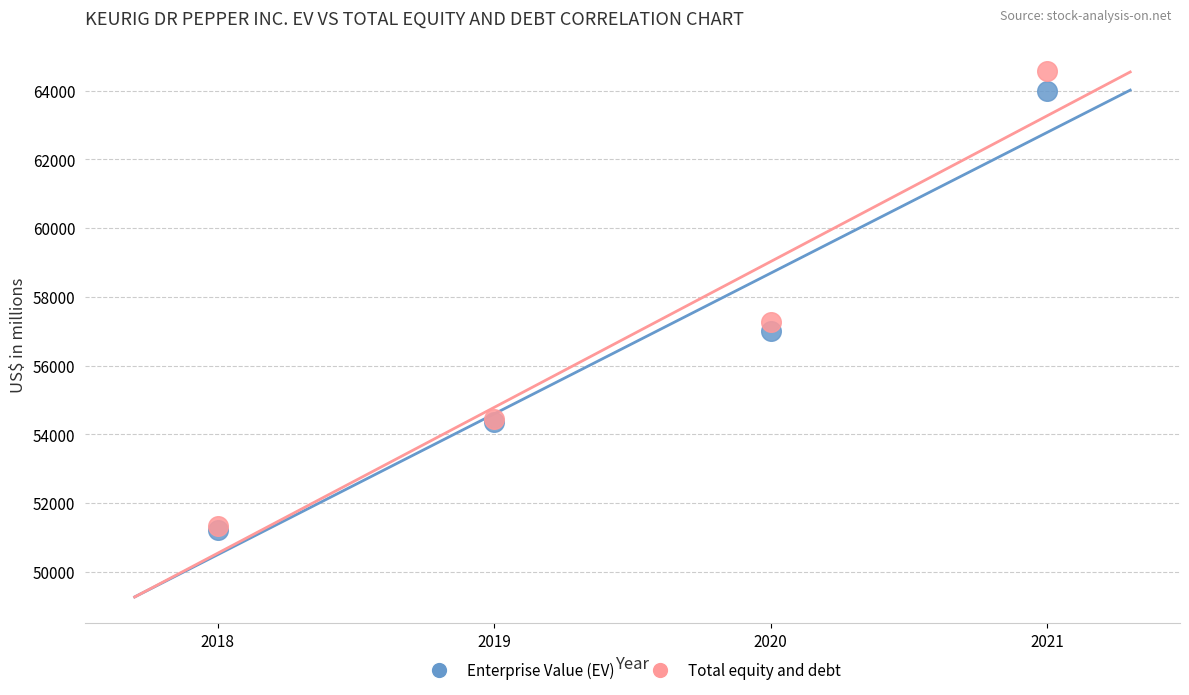

In the Enterprise Value (EV) series, what Y value is closest to 57607?

57004